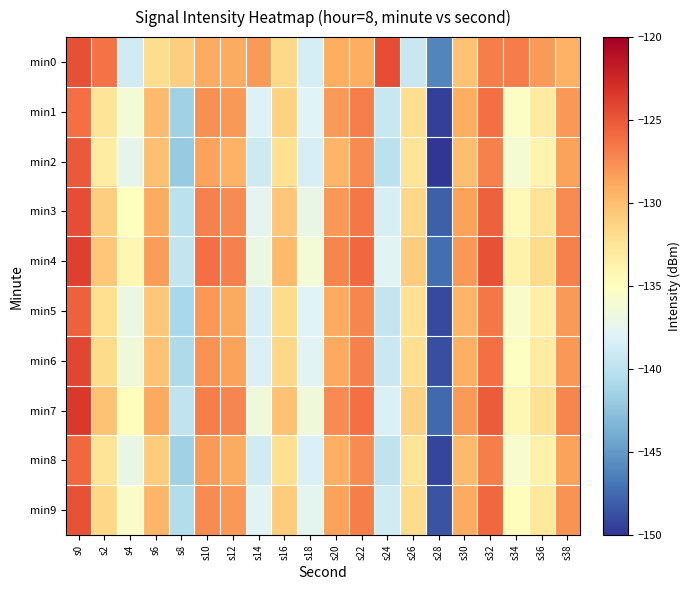

Which series has the largest range (max minus min)?

min2